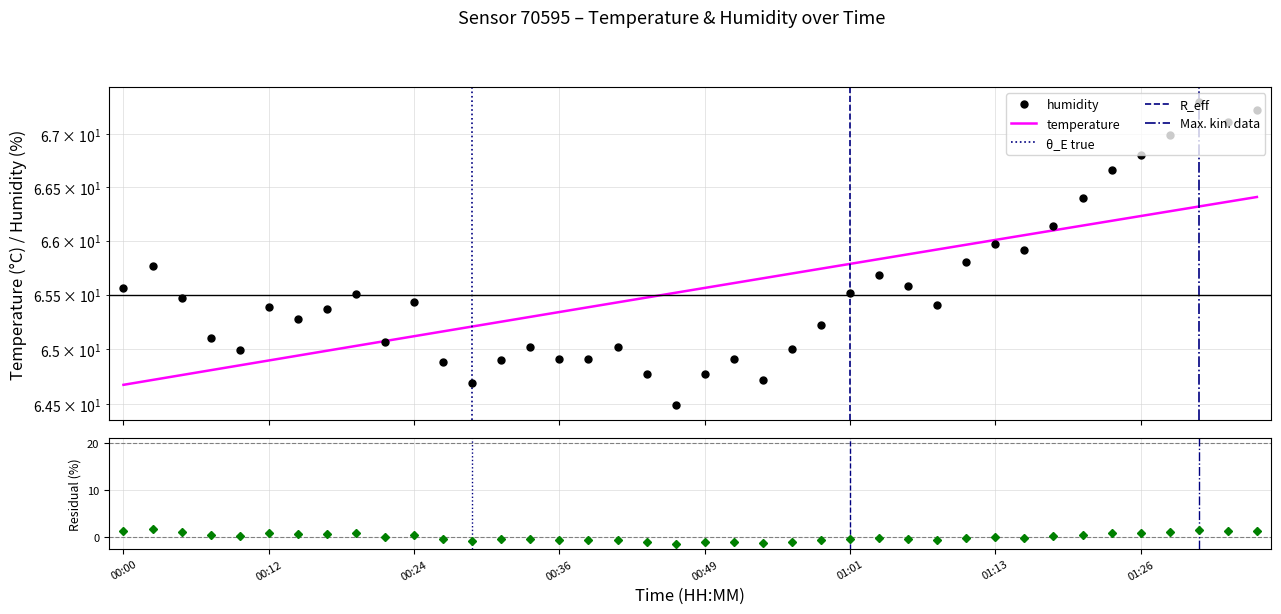

List the labels in order of value, largest first.

01:31, 01:35, 01:33, 01:28, 01:26, 01:23, 01:21, 01:18, 01:13, 01:16, 01:11, 00:02, 01:03, 01:06, 00:00, 01:01, 00:19, 00:05, 00:24, 01:08, 00:12, 00:17, 00:14, 00:58, 00:07, 00:22, 00:34, 00:41, 00:56, 00:10, 00:36, 00:39, 00:51, 00:32, 00:27, 00:44, 00:49, 00:53, 00:29, 00:46